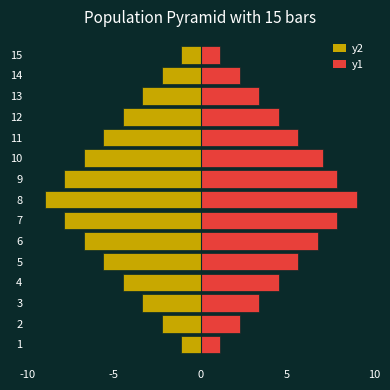

What are all the series names shown in the legend?

y2, y1